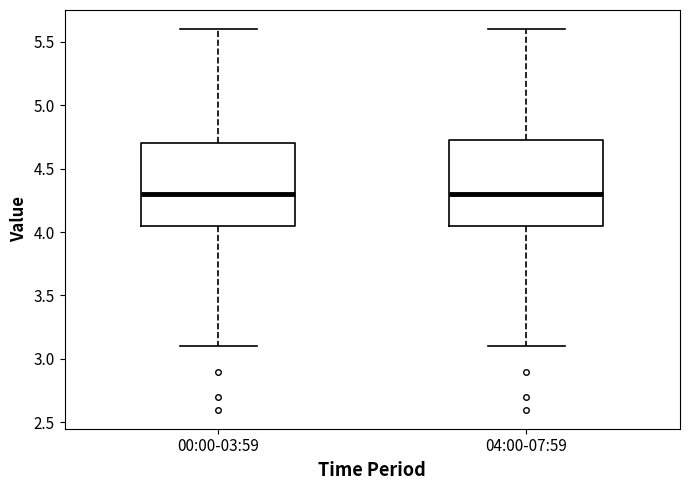

Where does the lower whisker of the box for 00:00-03:59 end on the y-axis? The values are not printed on the chart, so give them approximately, as read against the axis.

3.10